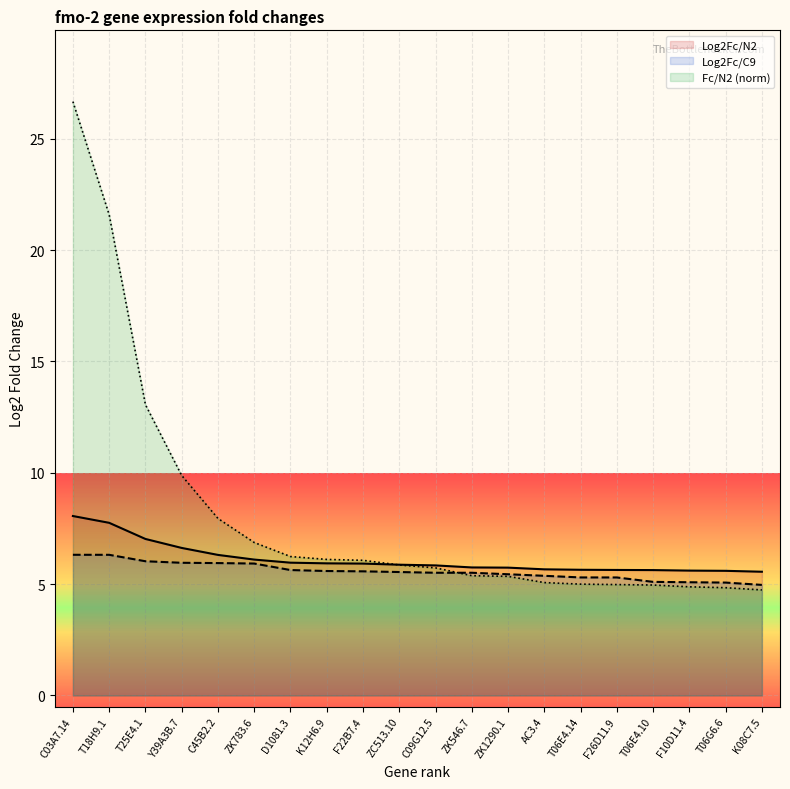

At which label is Log2Fc/N2 closest to 6?

D1081.3